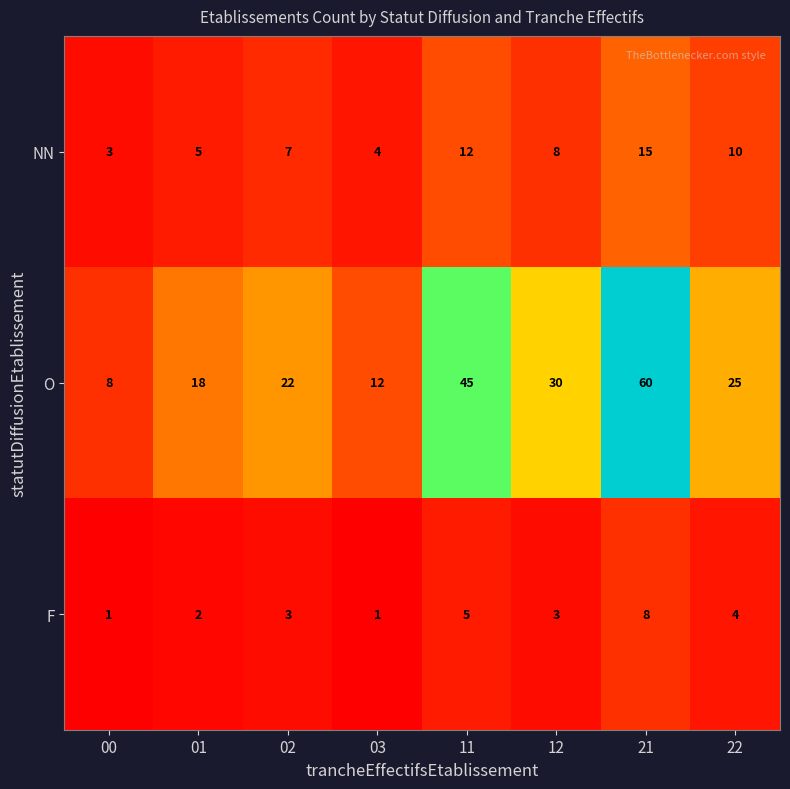

True or false: NN has a value of 10 at 22.

True